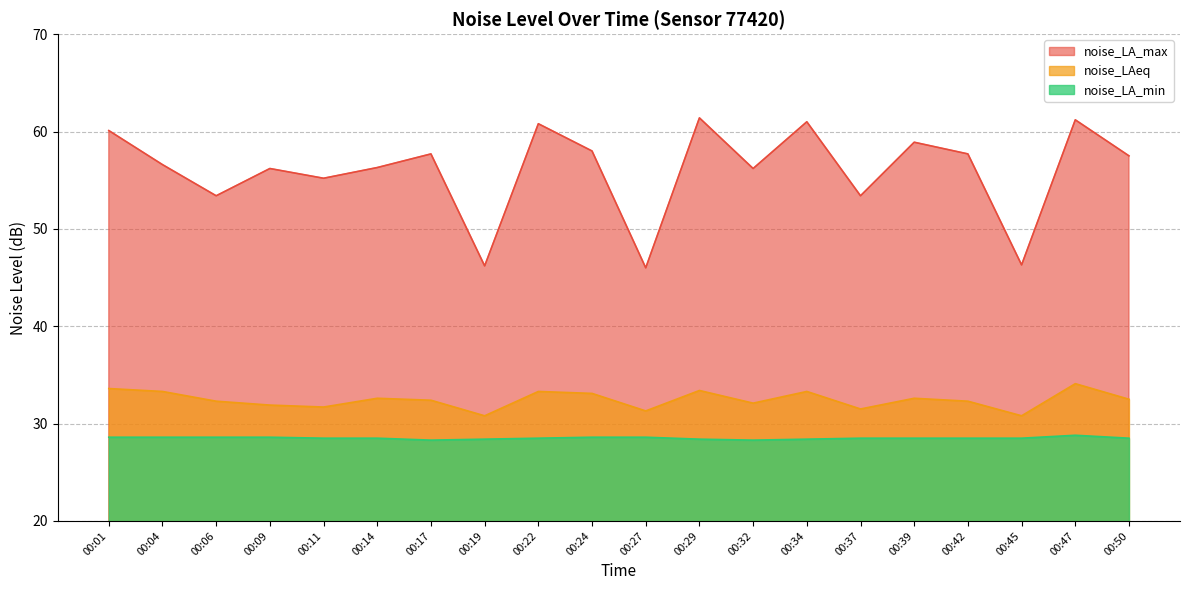

Rank the categories by noise_LA_min value from lowest to highest.

00:17, 00:32, 00:19, 00:29, 00:34, 00:11, 00:14, 00:22, 00:37, 00:39, 00:42, 00:45, 00:50, 00:01, 00:04, 00:06, 00:09, 00:24, 00:27, 00:47